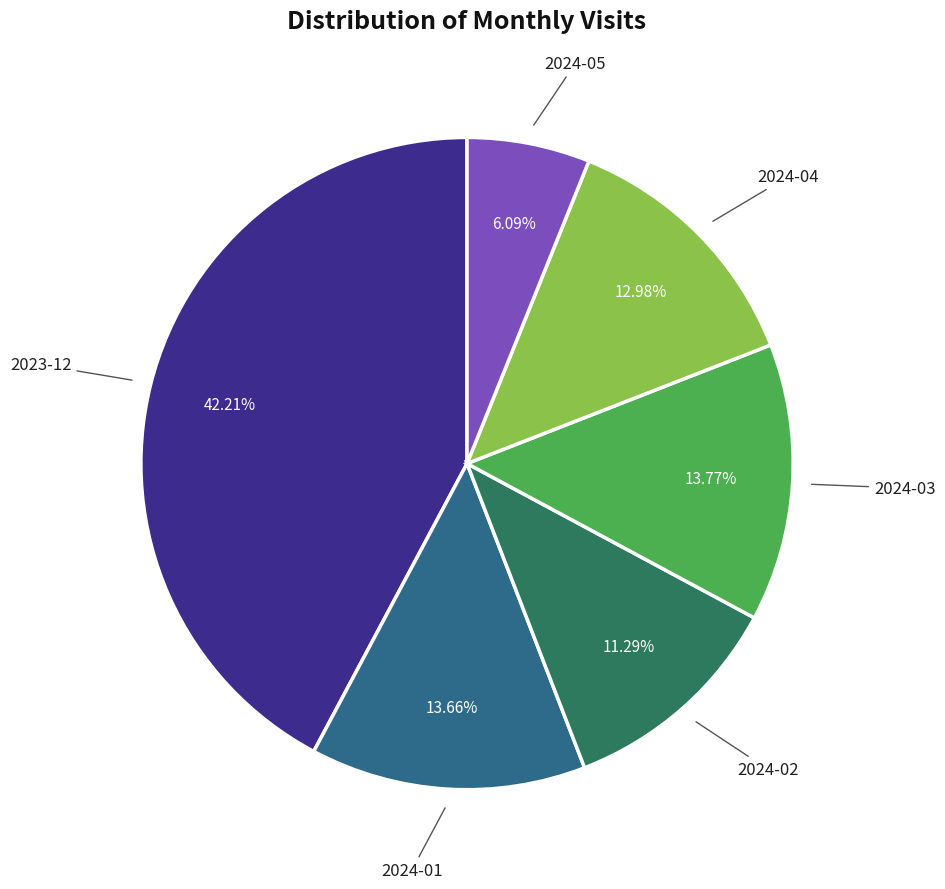

Is there a majority slice in this chart?

No